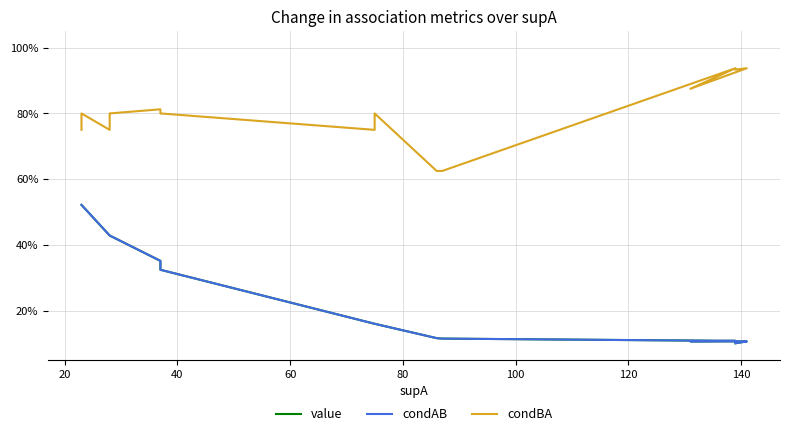

What is the greatest value displayed?

0.9